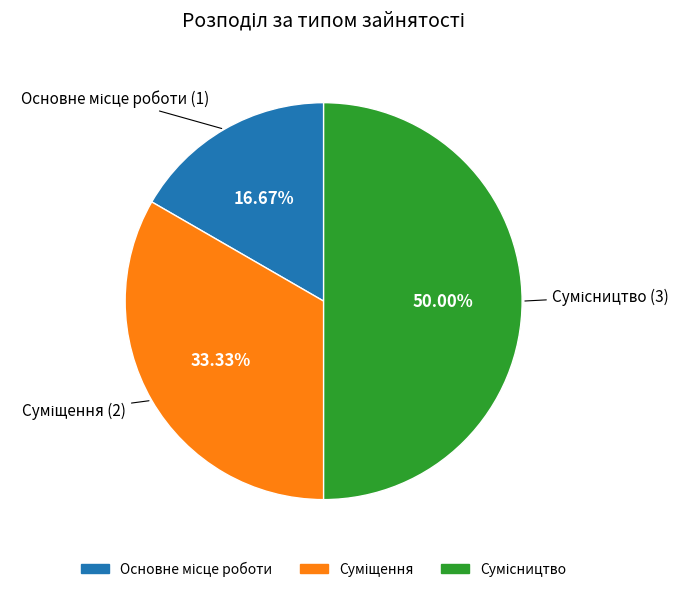

How many slices are in this pie chart?

3